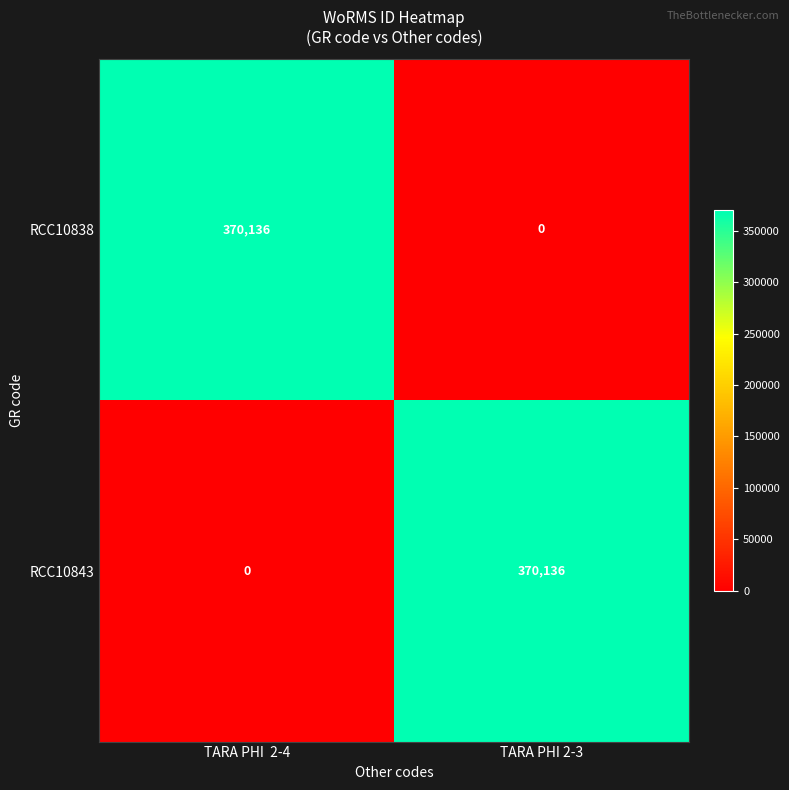

At which label does RCC10838 reach its peak?

TARA PHI  2-4